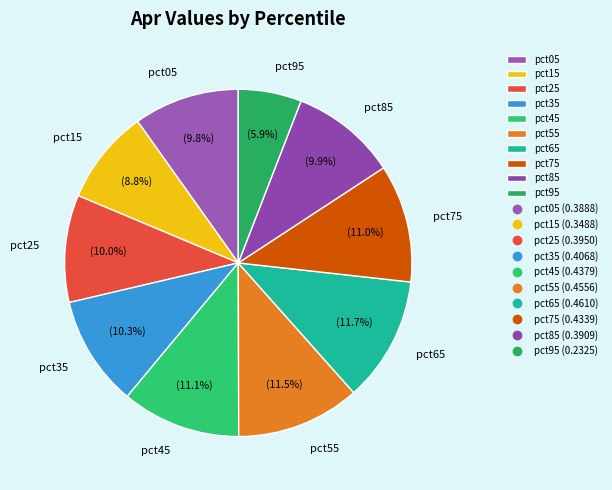

Which slice is the smallest?

pct95